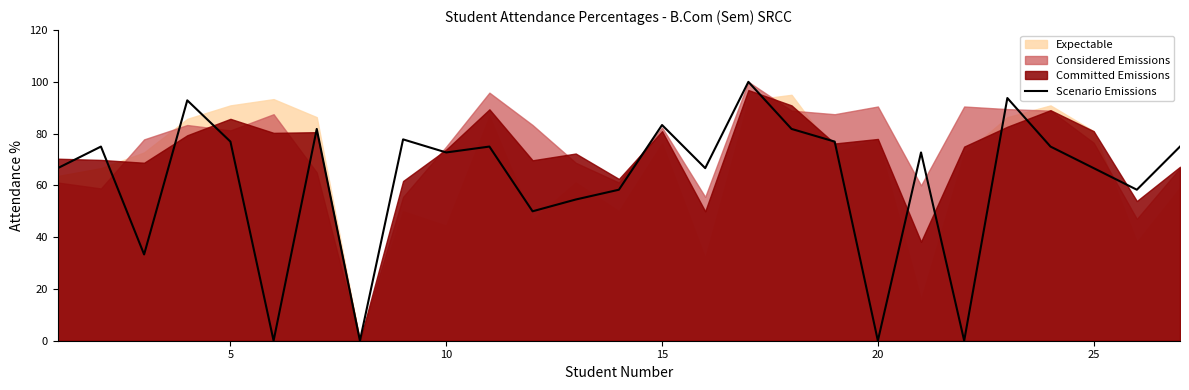

What is the difference between the second highest and second lowest values?

93.8